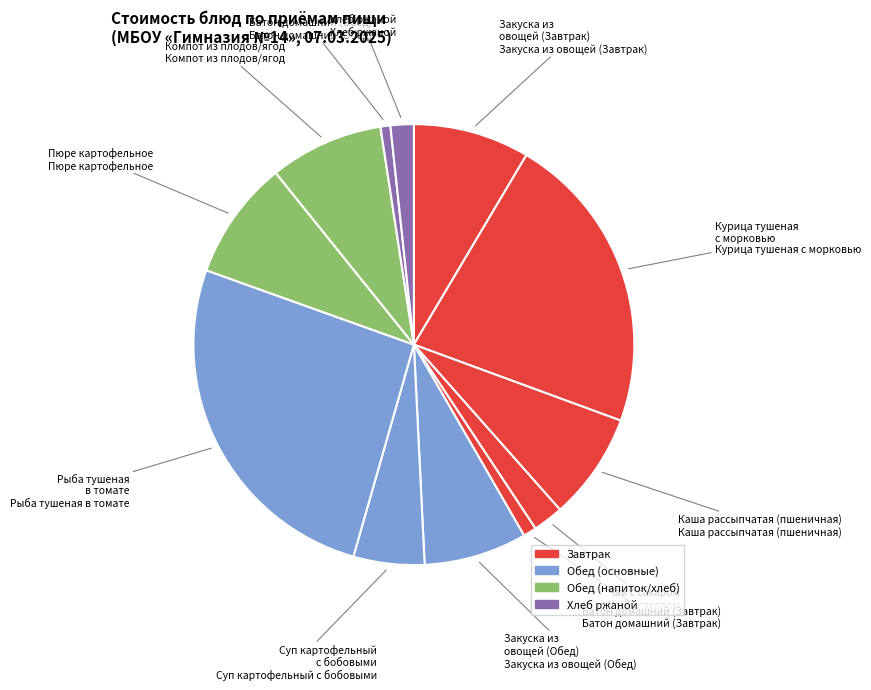

What is the largest slice in the pie chart?

Рыба тушеная в томате